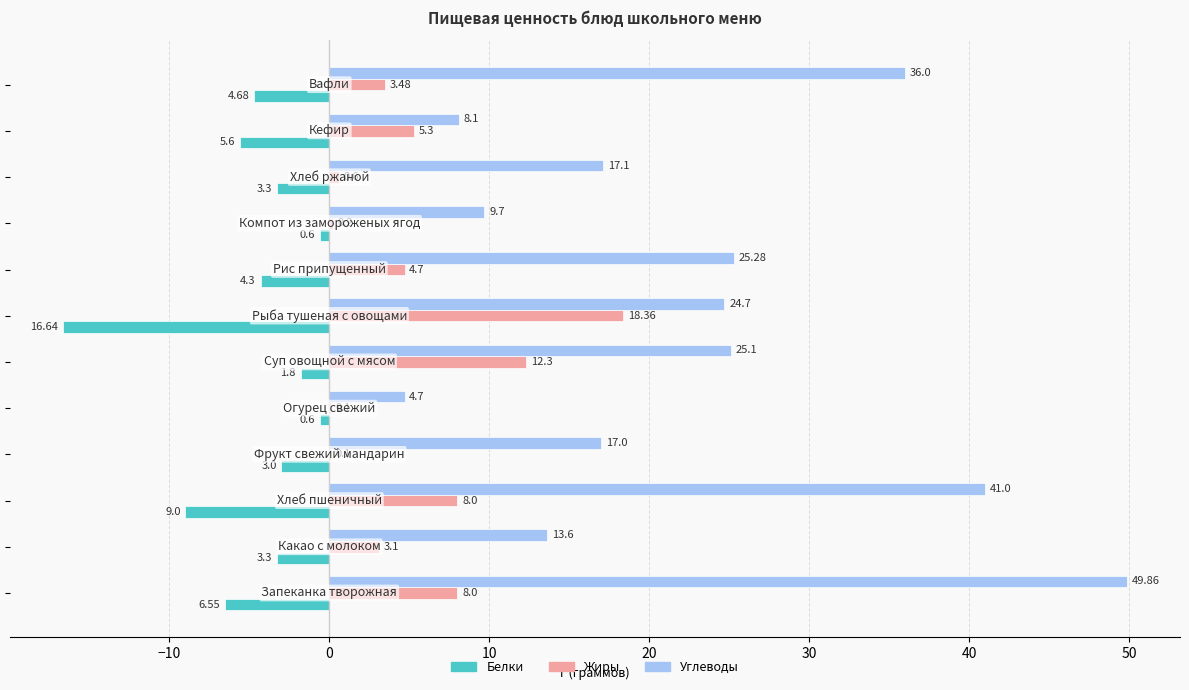

Which series has the largest total across all categories?

Углеводы